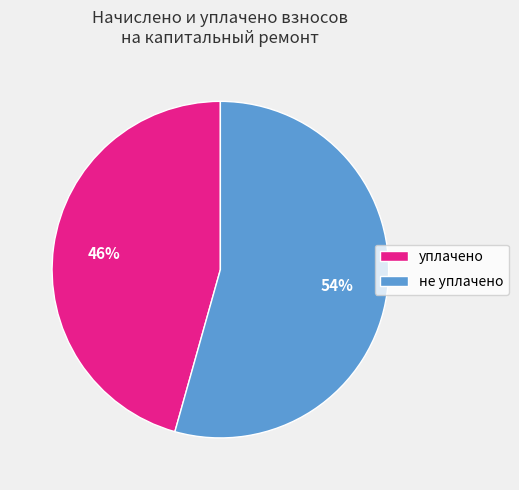

The не уплачено slice represents 42% of the pie. True or false?

False